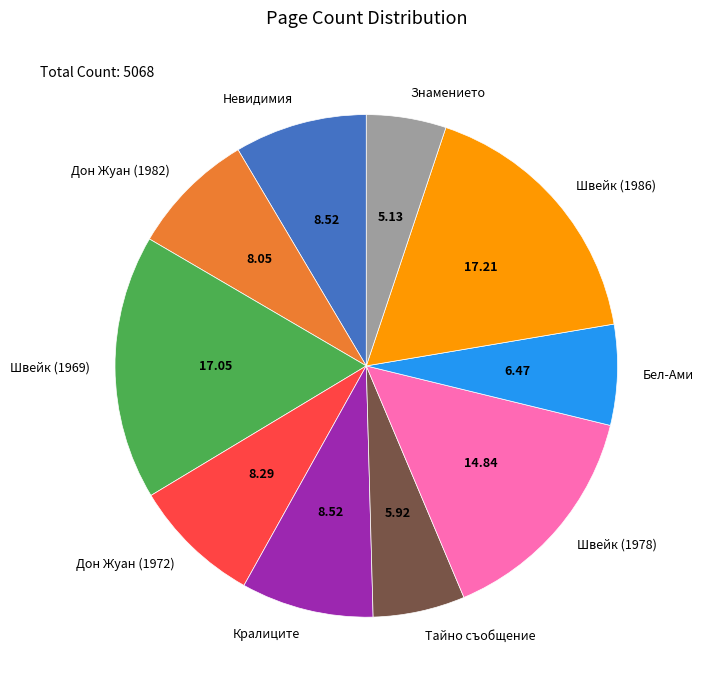

Is it true that Невидимия is 1% of the pie?

False